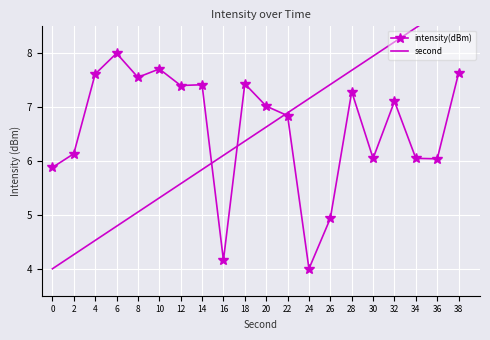

How many intersections are there between intensity(dBm) and second?

3